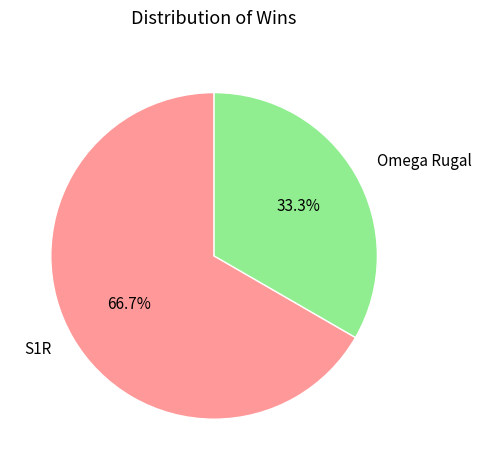

To the nearest percent, what portion does S1R represent?

67%